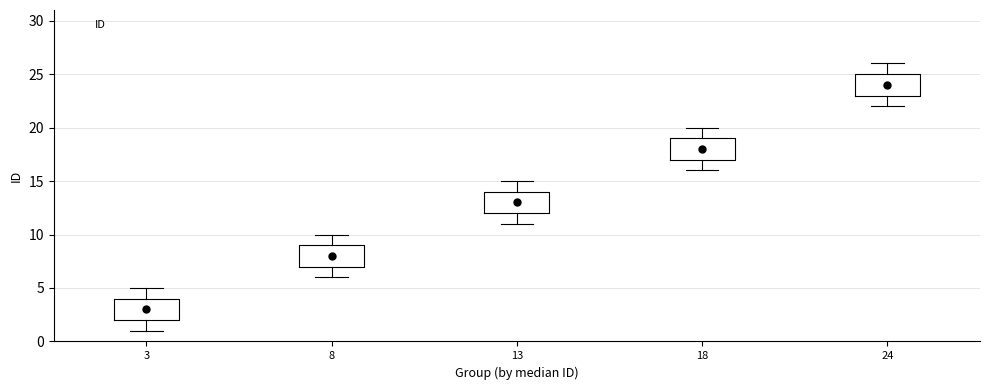

Which box has the highest median line?

24